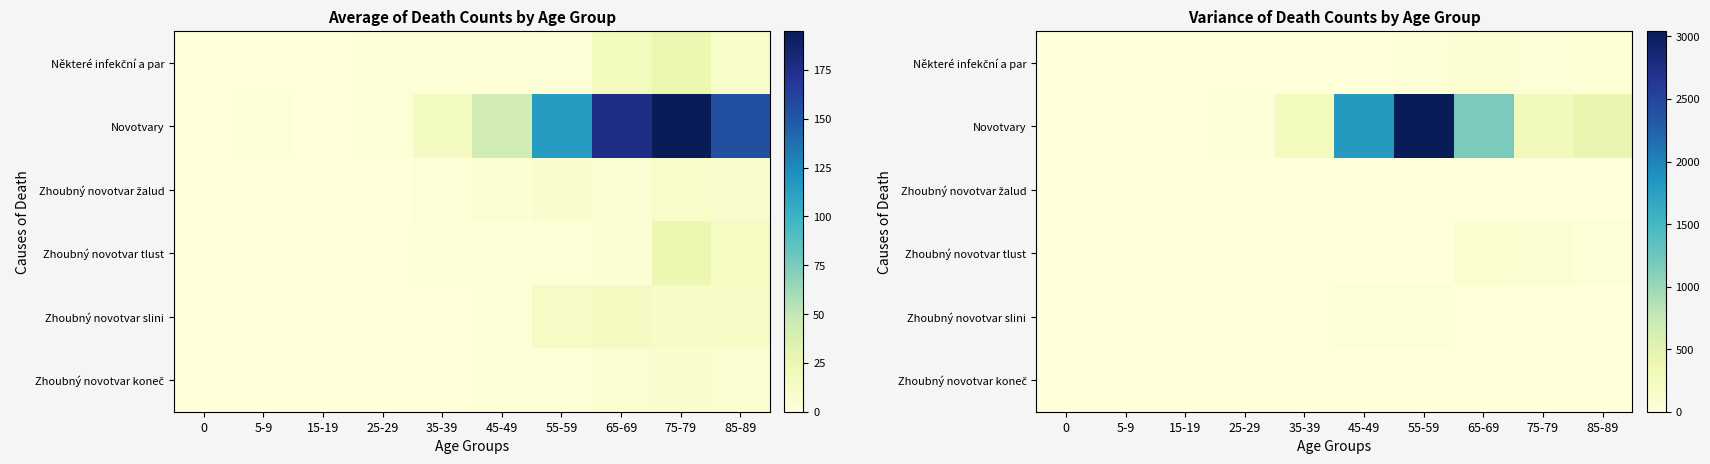

At 75-79, list the series in order from largest to smallest.

Novotvary, Zhoubný novotvar tlust, Některé infekční a par, Zhoubný novotvar žalud, Zhoubný novotvar slini, Zhoubný novotvar koneč